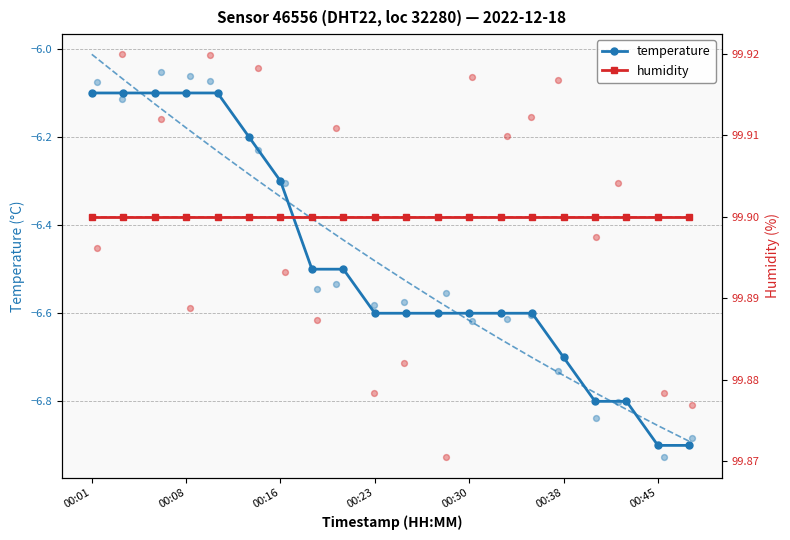

At how many categories does at least one series exceed 71?

20